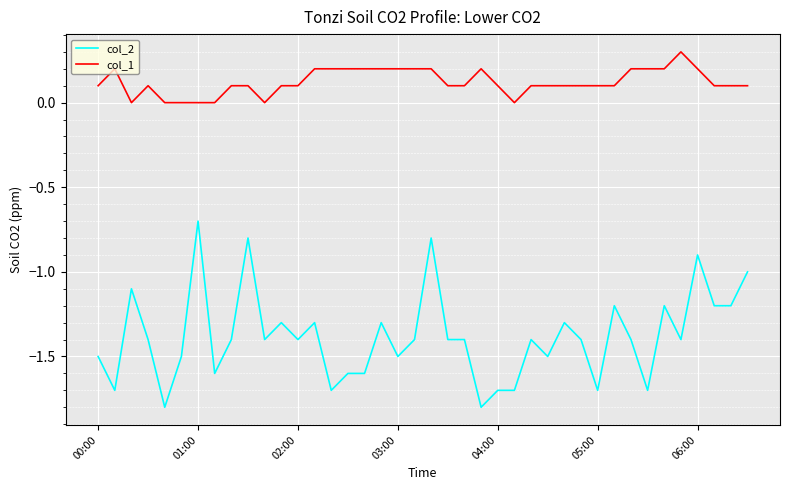

True or false: col_1 and col_2 intersect in this chart.

False